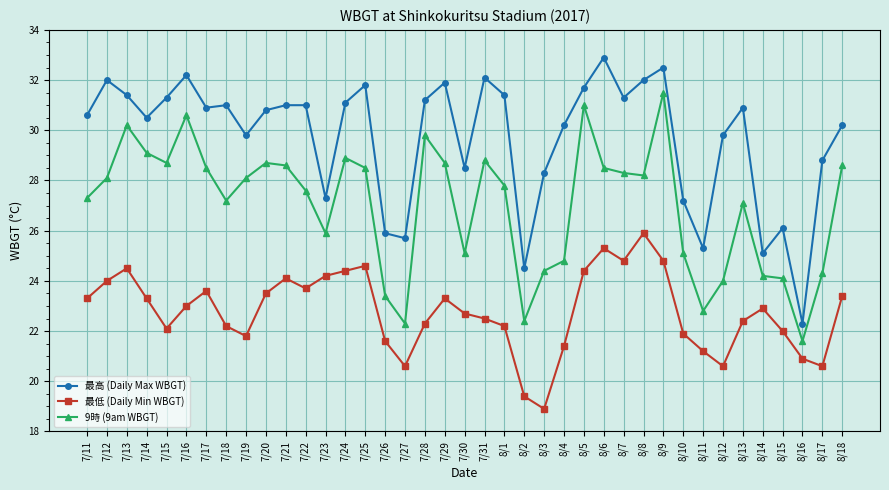

What is the sum of all 最低 (Daily Min WBGT) values?

888.3